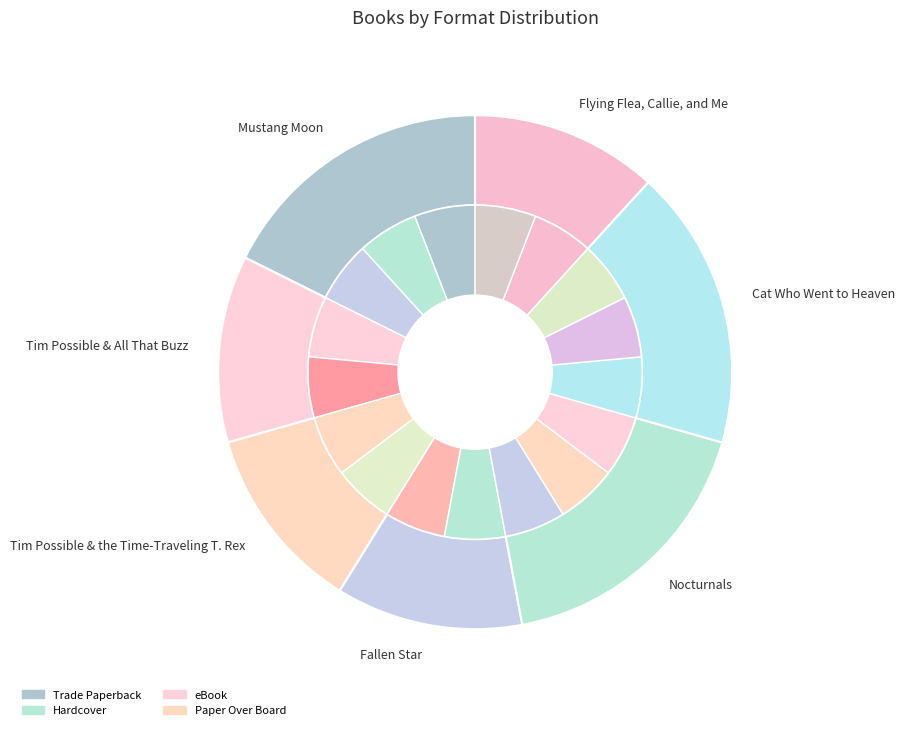

How many slices are in this pie chart?

7